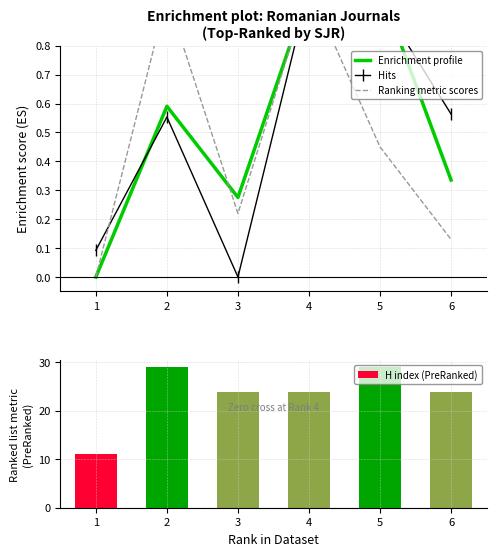

How many data points does each series have?

6